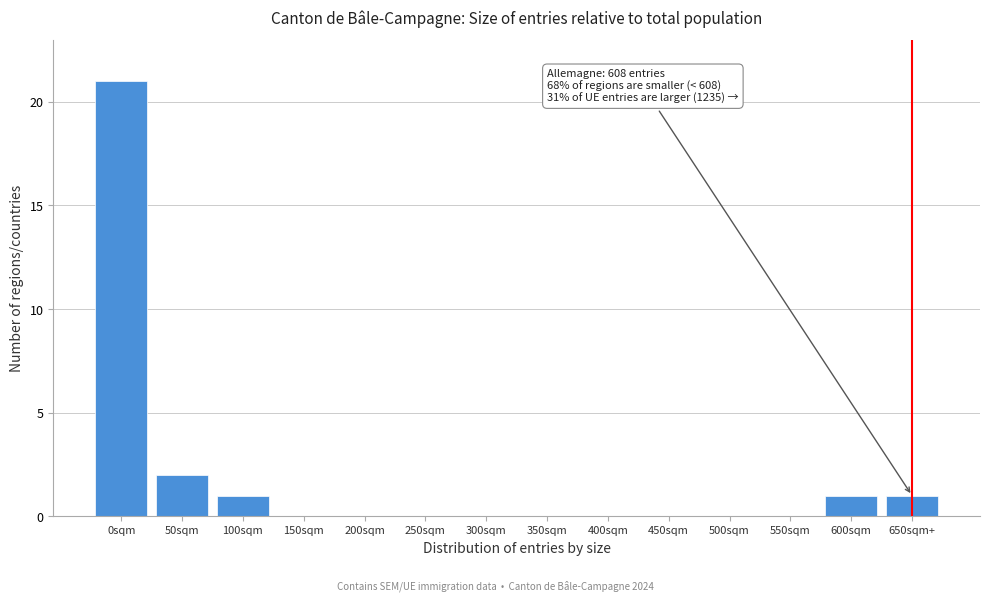

Reading right to left, what are all the values shown in this chart?

650sqm+=1	600sqm=1	550sqm=0	500sqm=0	450sqm=0	400sqm=0	350sqm=0	300sqm=0	250sqm=0	200sqm=0	150sqm=0	100sqm=1	50sqm=2	0sqm=21